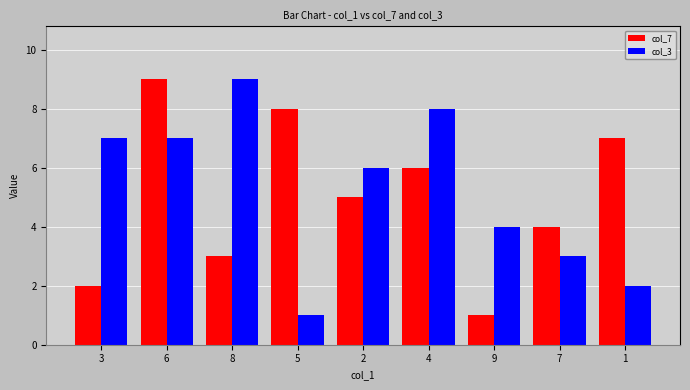

What is the sum of all col_7 values?

45